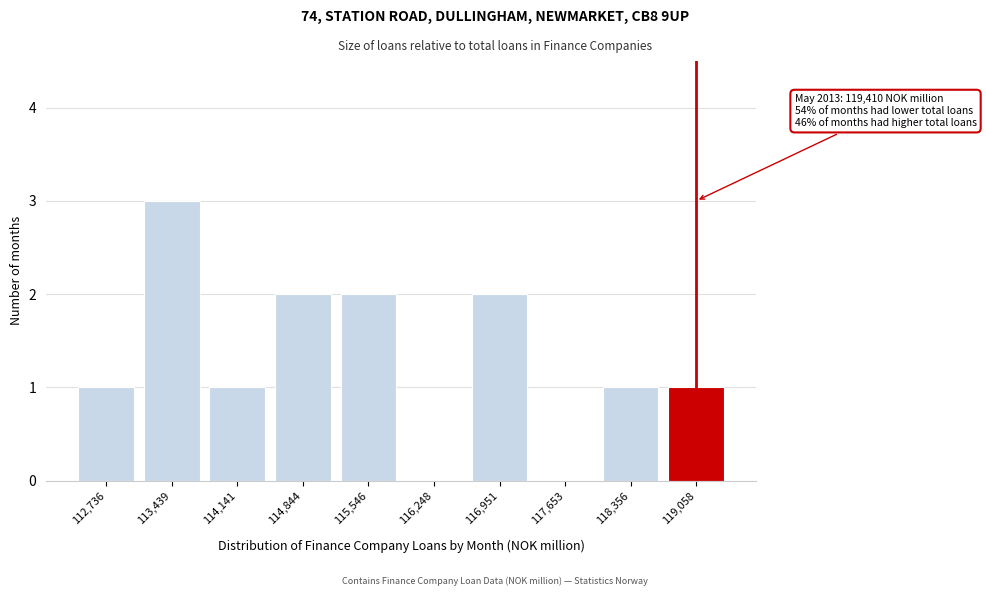

Reading left to right, list all the values displayed in this chart.

112,736=1	113,439=3	114,141=1	114,844=2	115,546=2	116,248=0	116,951=2	117,653=0	118,356=1	119,058=1